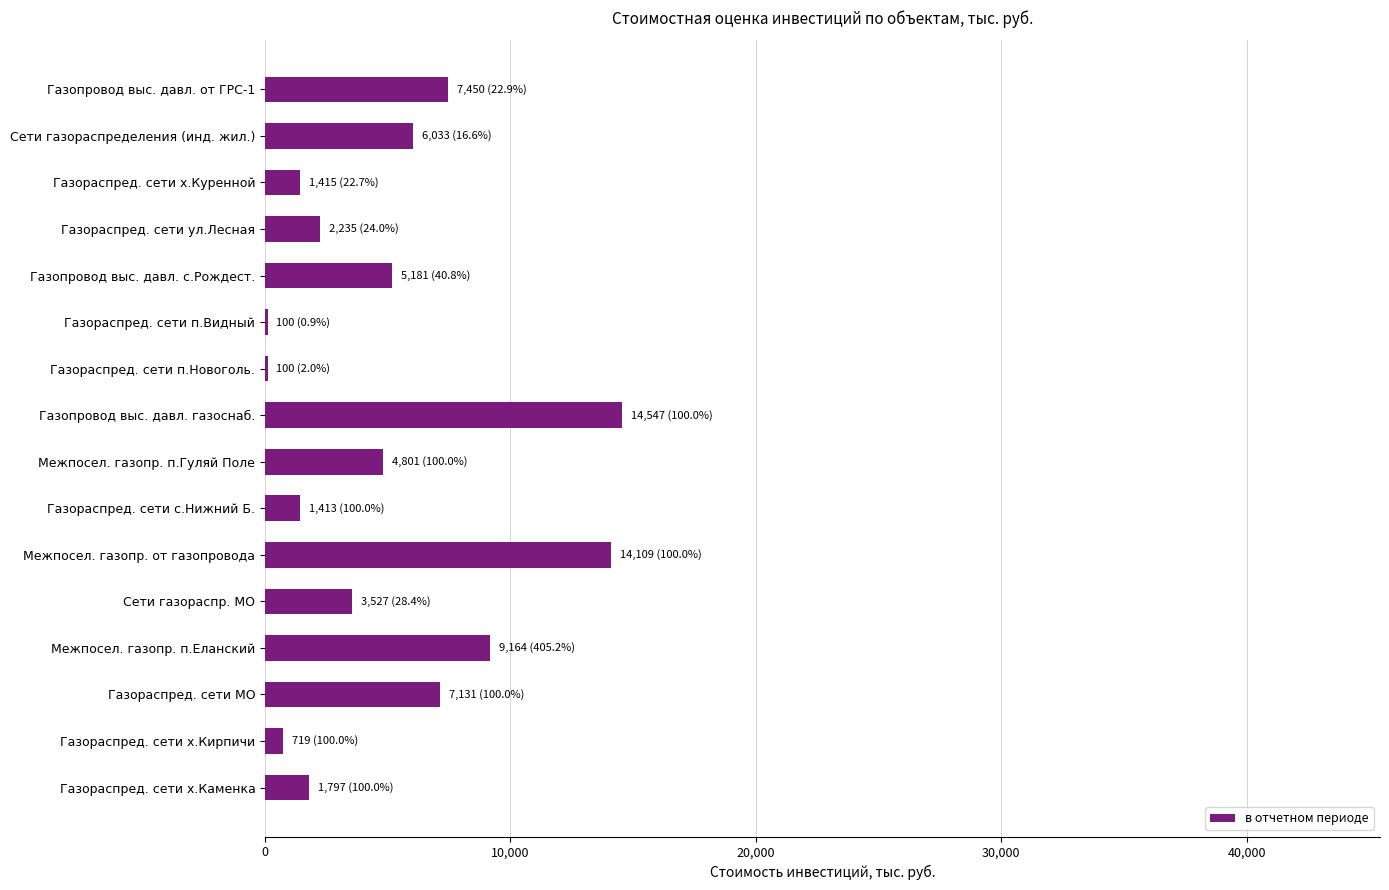

Count the number of data series in this chart.

1